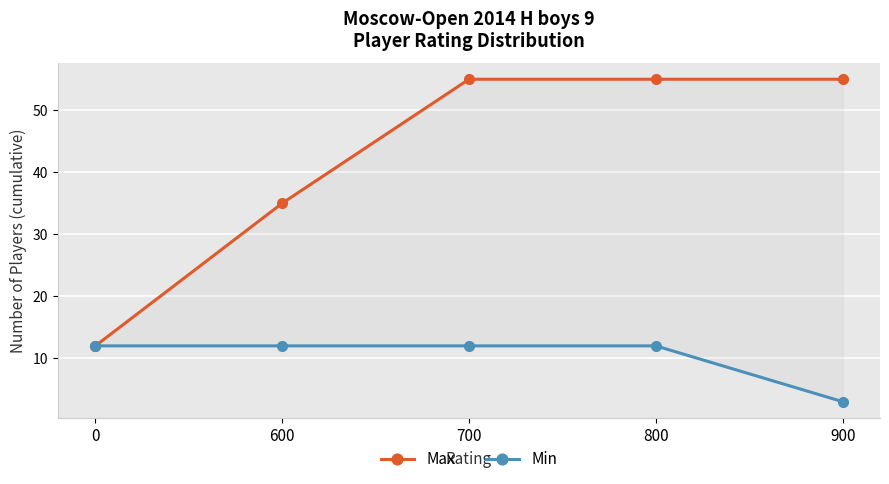

What are all the series names shown in the legend?

Max, Min